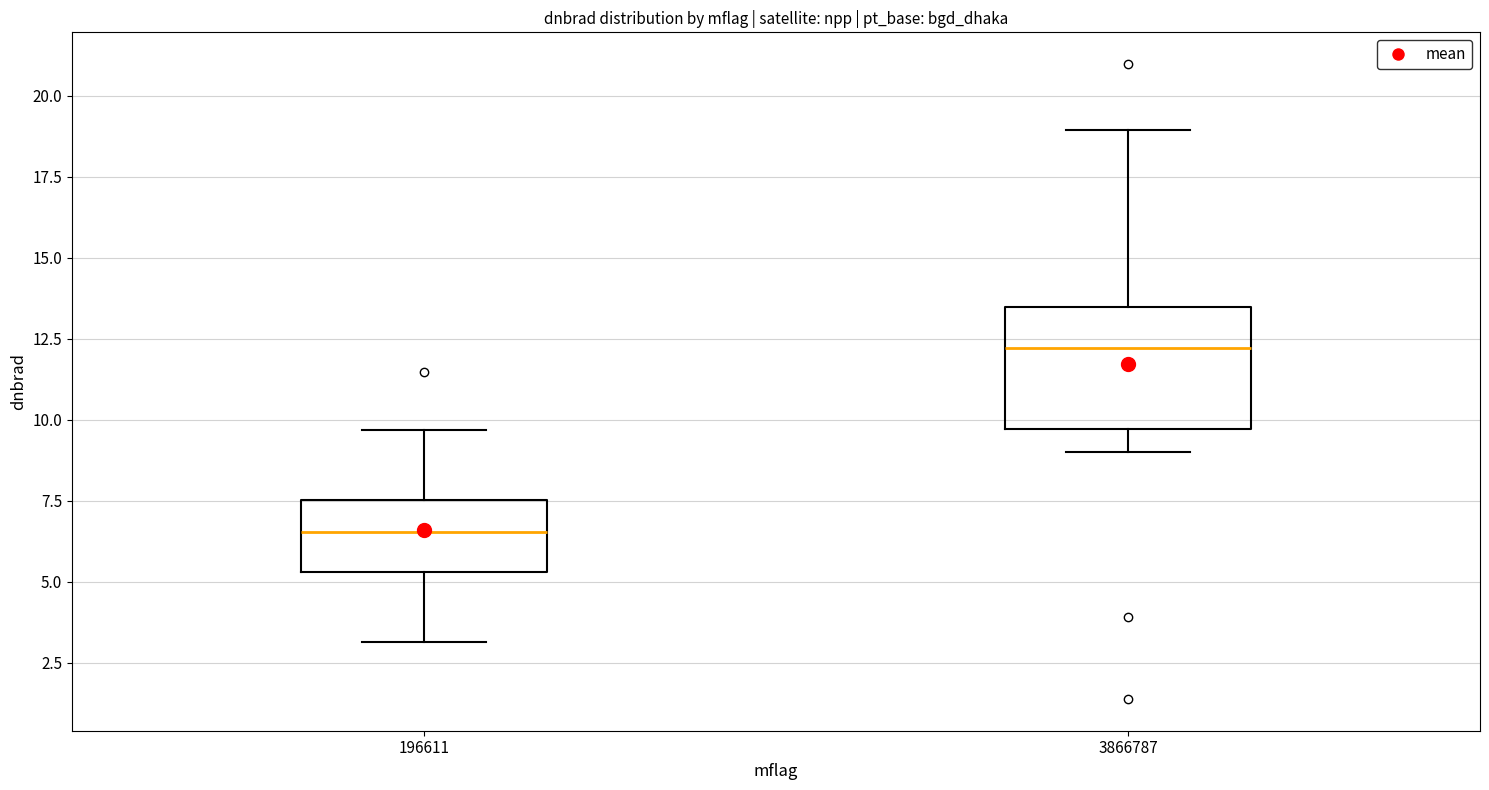

Reading left to right, transcribe this box plot: for each box, give where its median line is, the range the box spans, and where its two whiskers end, as read against the y-axis. The values are not printed on the chart, so give them approximately, as read against the axis.

196611: median 6.5, box 5.5 to 7.5, whiskers 3.0 to 9.5
3866787: median 12.0, box 9.5 to 13.5, whiskers 9.0 to 19.0